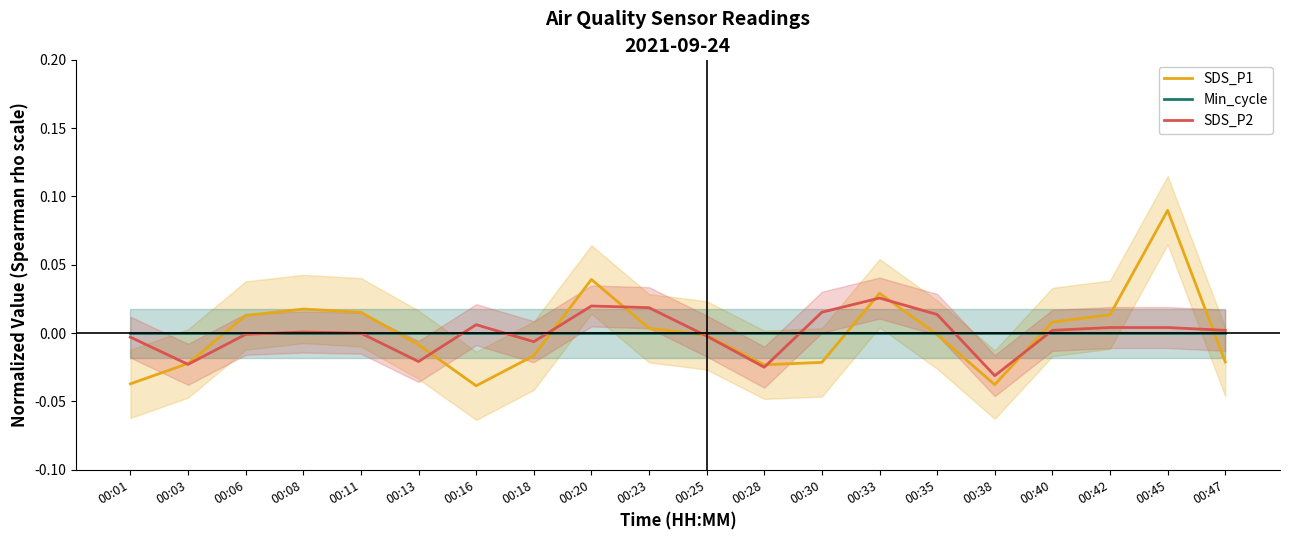

Which category has the lowest value across all series?

00:16